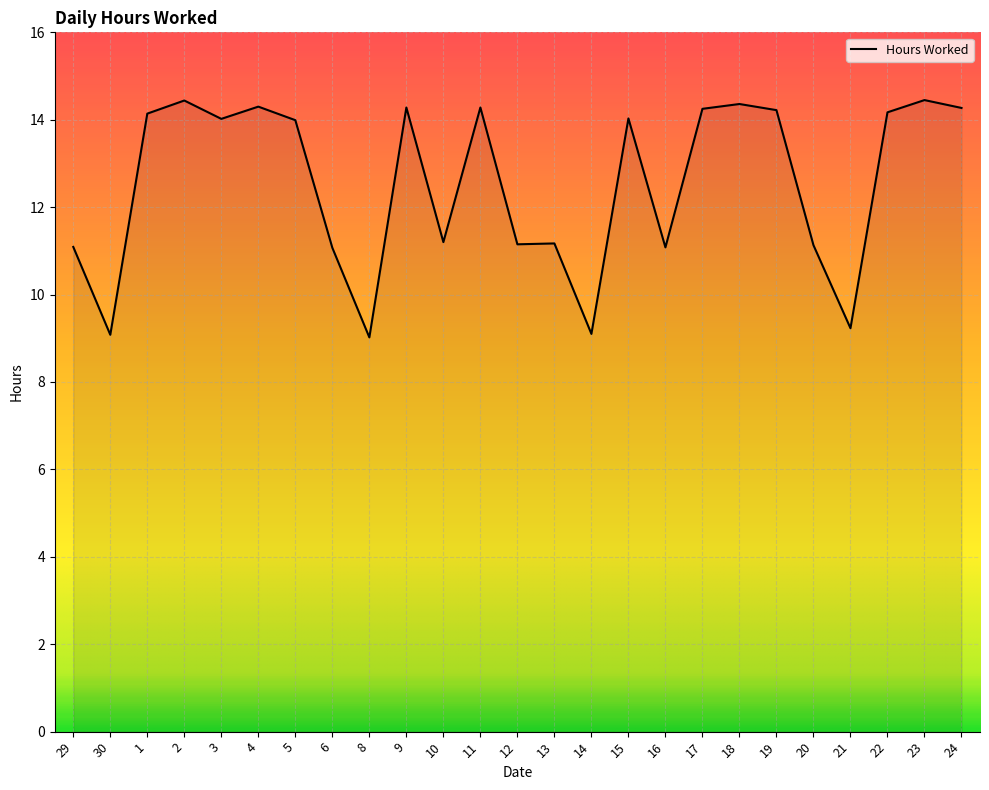

Which has a higher value, 21 or 16?

16